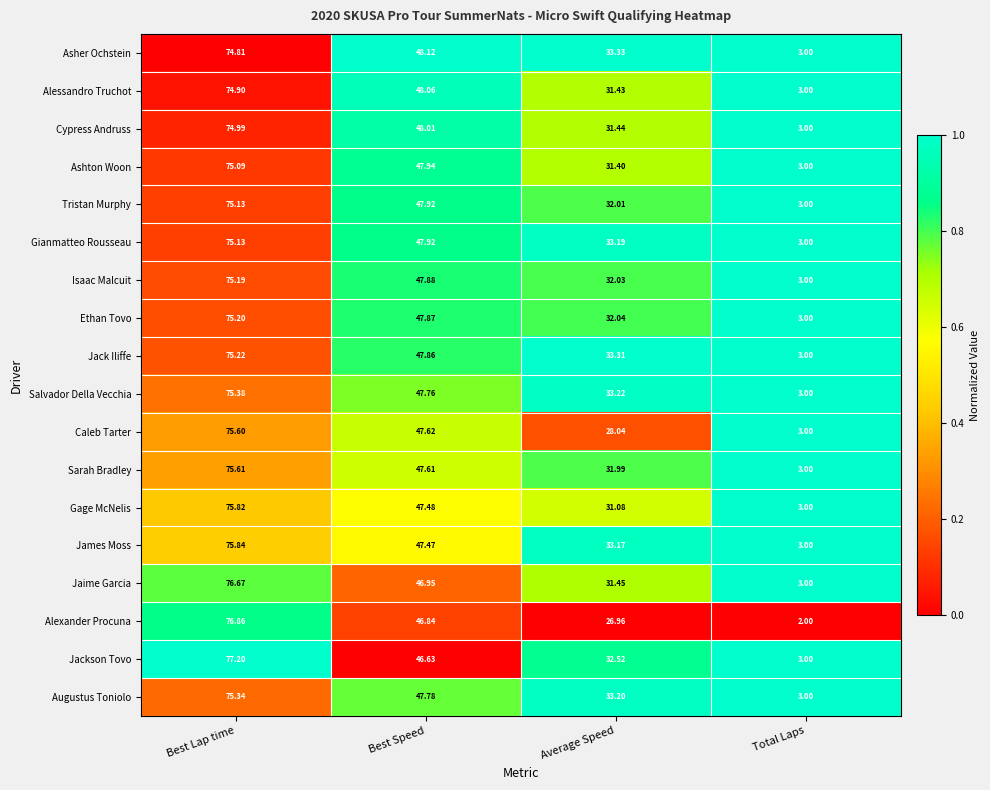

Where is Augustus Toniolo nearest to the value 39?

Average Speed